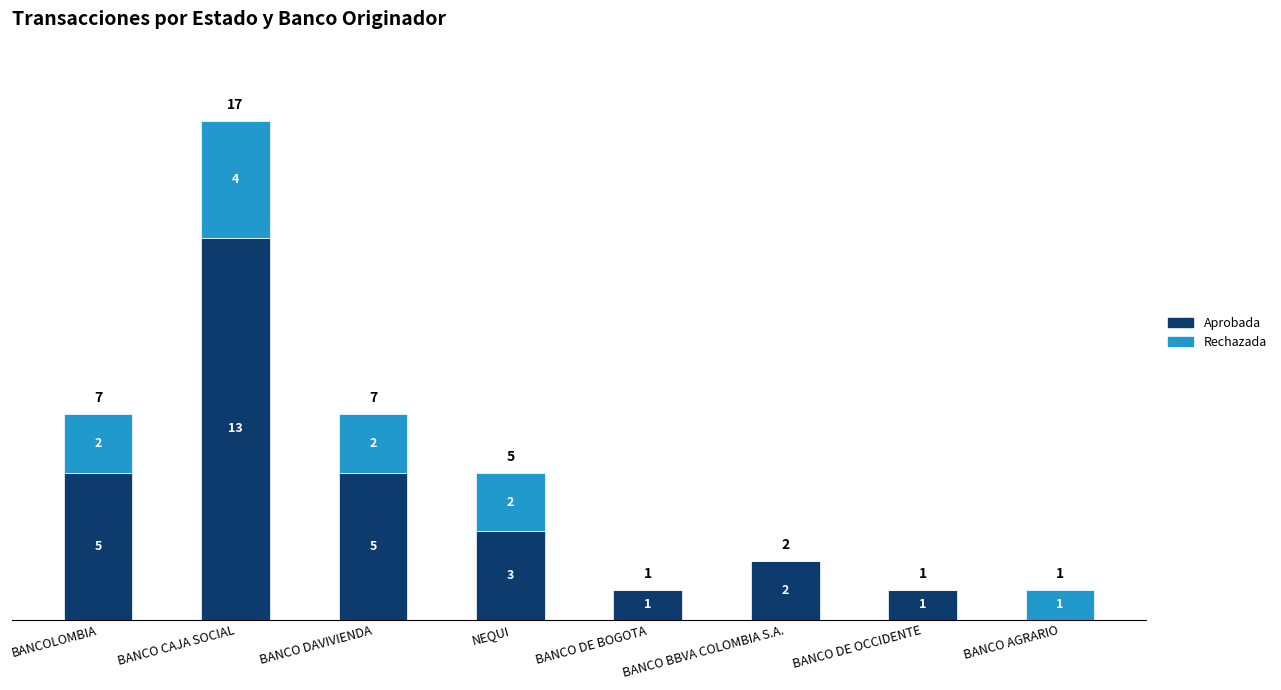

Which category has the highest value in the Aprobada series?

BANCO CAJA SOCIAL